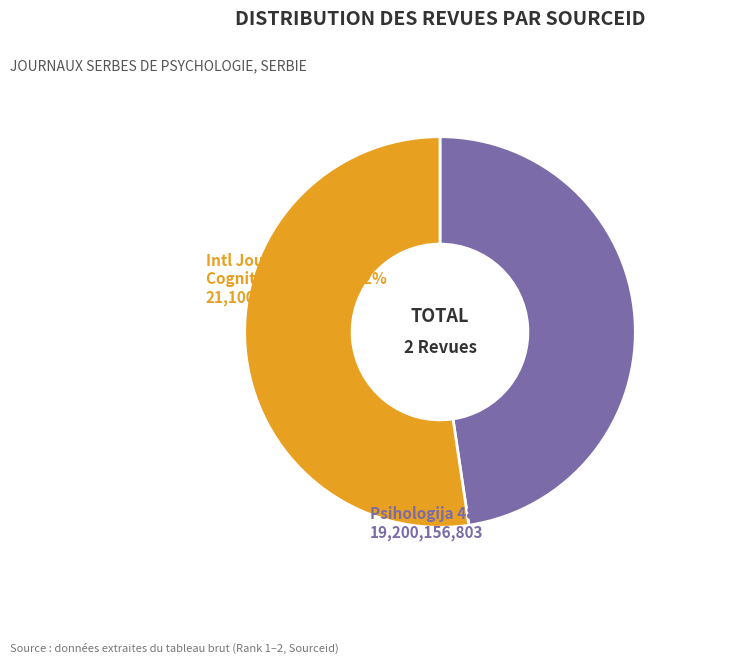

Is there a majority slice in this chart?

Yes